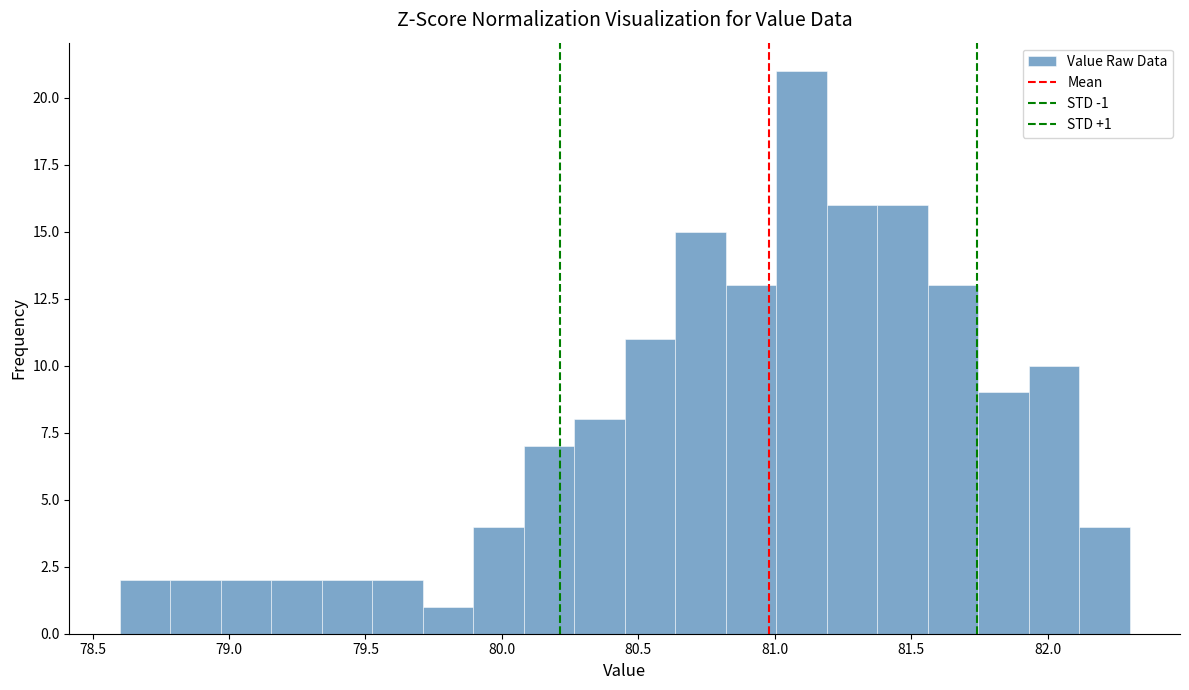

Around what value on the x-axis is the tallest bar? Give the approximate position of its centre, as read against the axis.

81.10